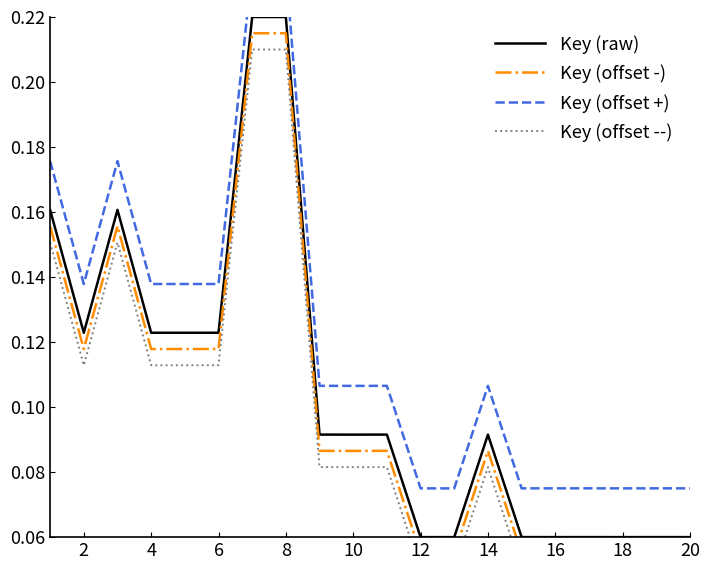

Is this an area chart (filled region under the line)?

No